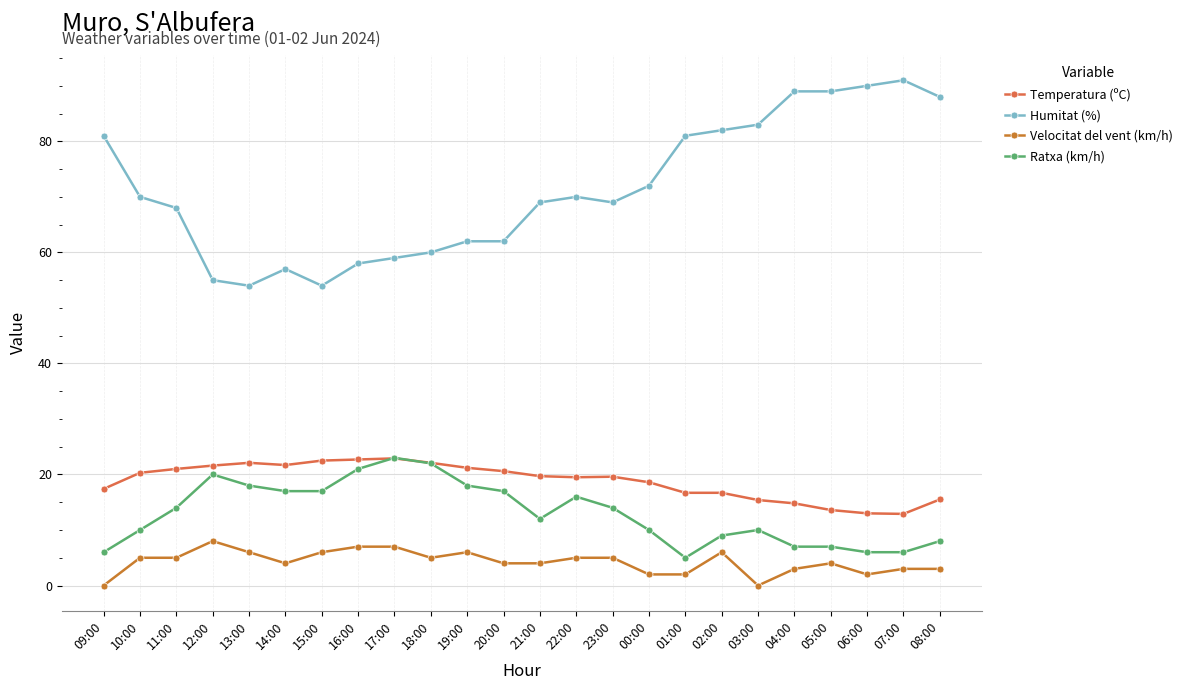

Is this an area chart (filled region under the line)?

No